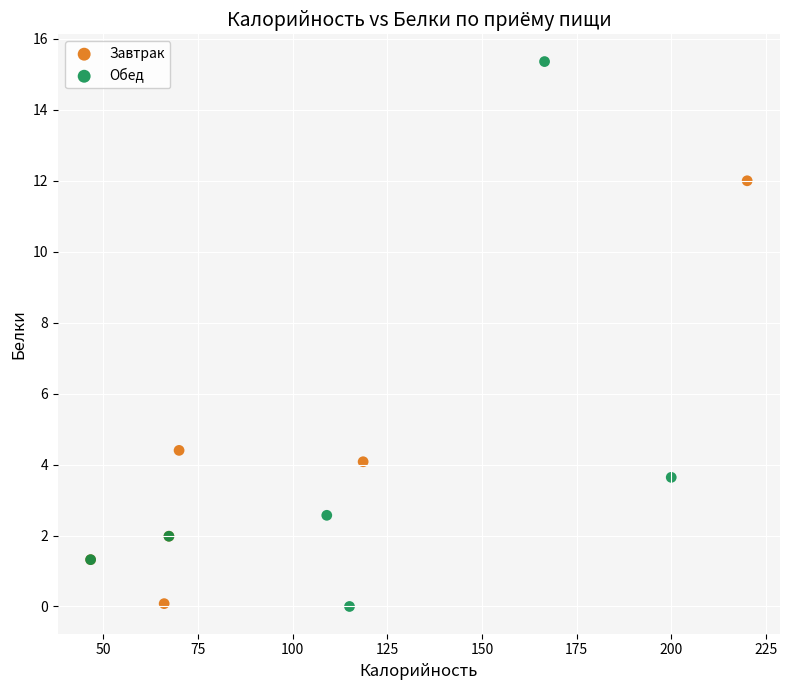

What are all the series names shown in the legend?

Завтрак, Обед